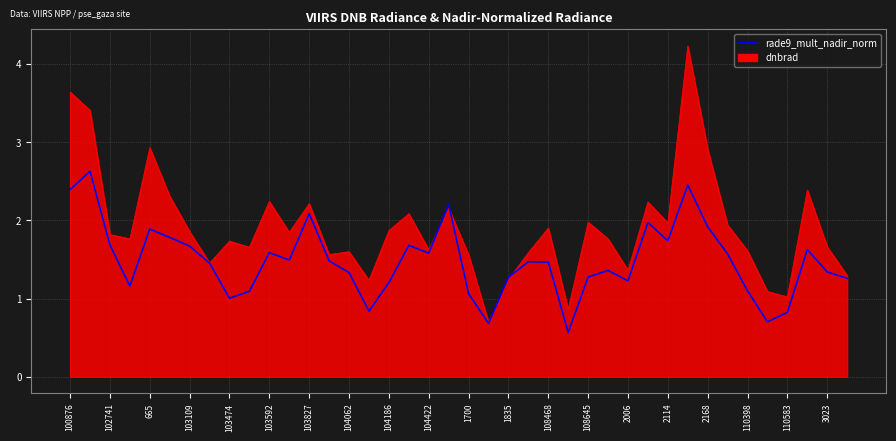

What is the maximum value shown in the chart?

4.2